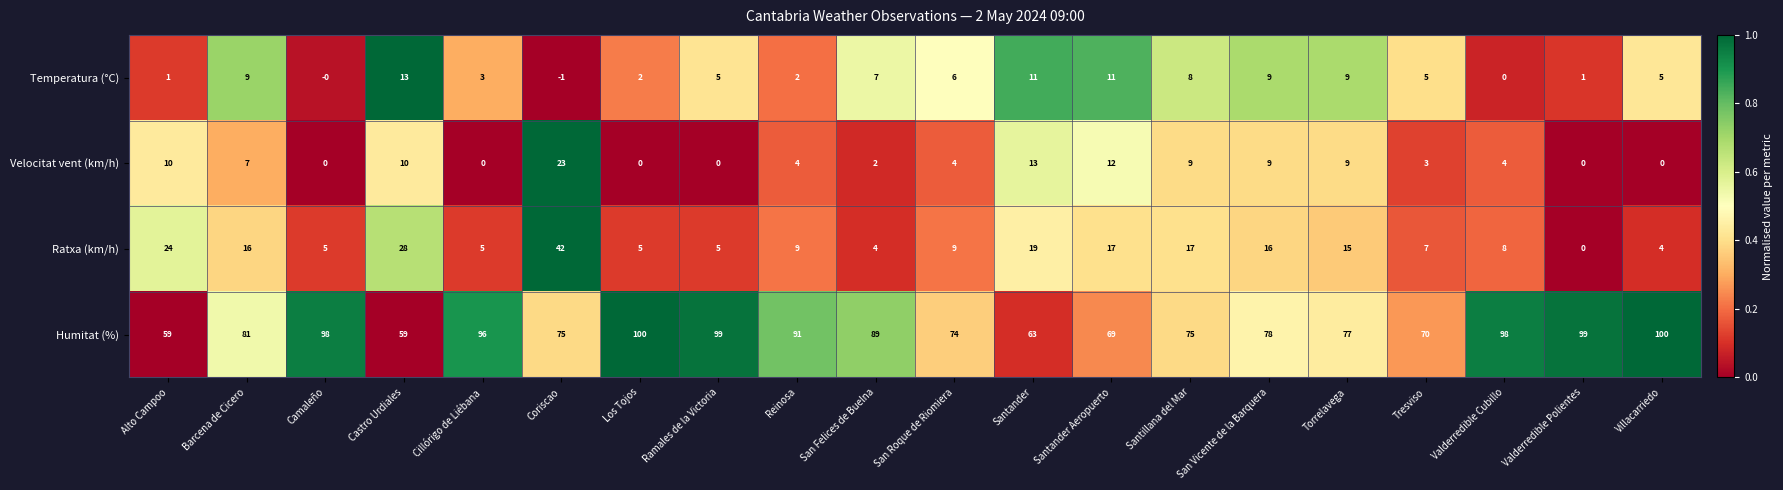

What is the average value of the Ratxa (km/h) series?

13